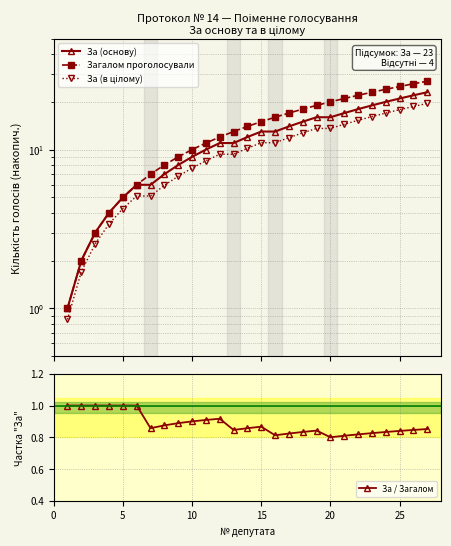

What is the total value across all series at 22?

59.0